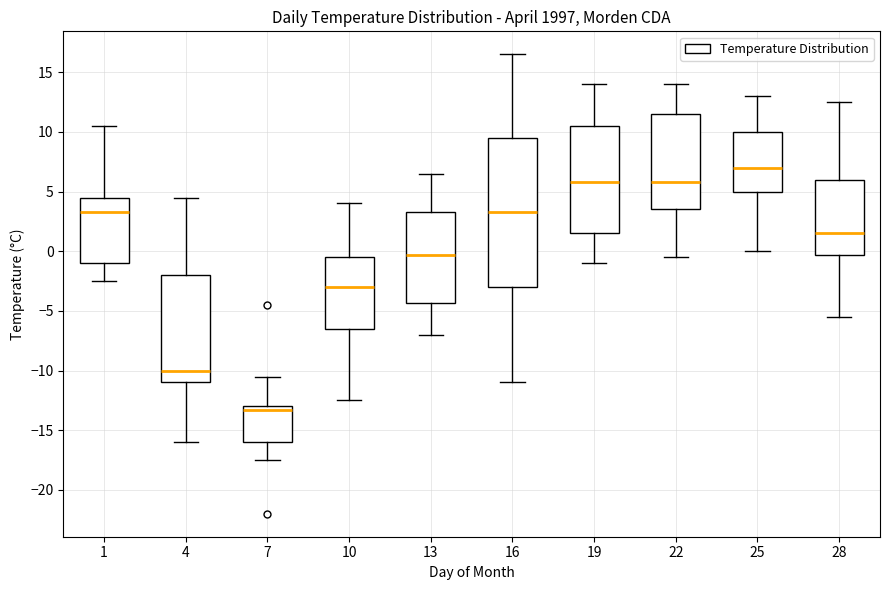

Reading left to right, transcribe this box plot: for each box, give where its median line is, the range the box spans, and where its two whiskers end, as read against the y-axis. The values are not printed on the chart, so give them approximately, as read against the axis.

1: median 3.5, box -1.0 to 4.5, whiskers -2.5 to 10.5
4: median -10.0, box -11.0 to -2.0, whiskers -16.0 to 4.5
7: median -13.5, box -16.0 to -13.0, whiskers -17.5 to -10.5
10: median -3.0, box -6.5 to -0.5, whiskers -12.5 to 4.0
13: median -0.5, box -4.5 to 3.5, whiskers -7.0 to 6.5
16: median 3.5, box -3.0 to 9.5, whiskers -11.0 to 16.5
19: median 6.0, box 1.5 to 10.5, whiskers -1.0 to 14.0
22: median 6.0, box 3.5 to 11.5, whiskers -0.5 to 14.0
25: median 7.0, box 5.0 to 10.0, whiskers 0.0 to 13.0
28: median 1.5, box -0.5 to 6.0, whiskers -5.5 to 12.5